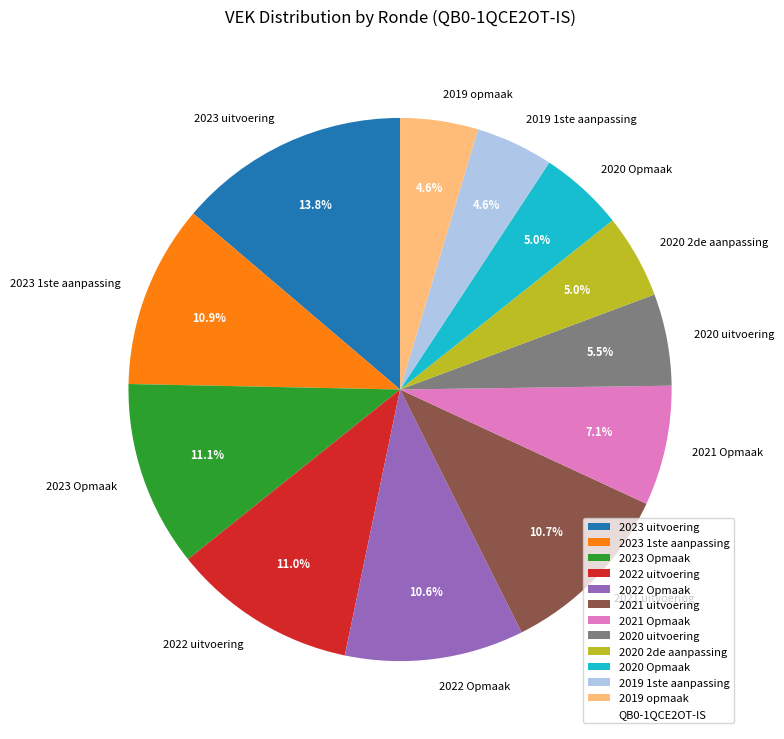

To the nearest percent, what is the difference between the largest and smallest slice percentages?

9%